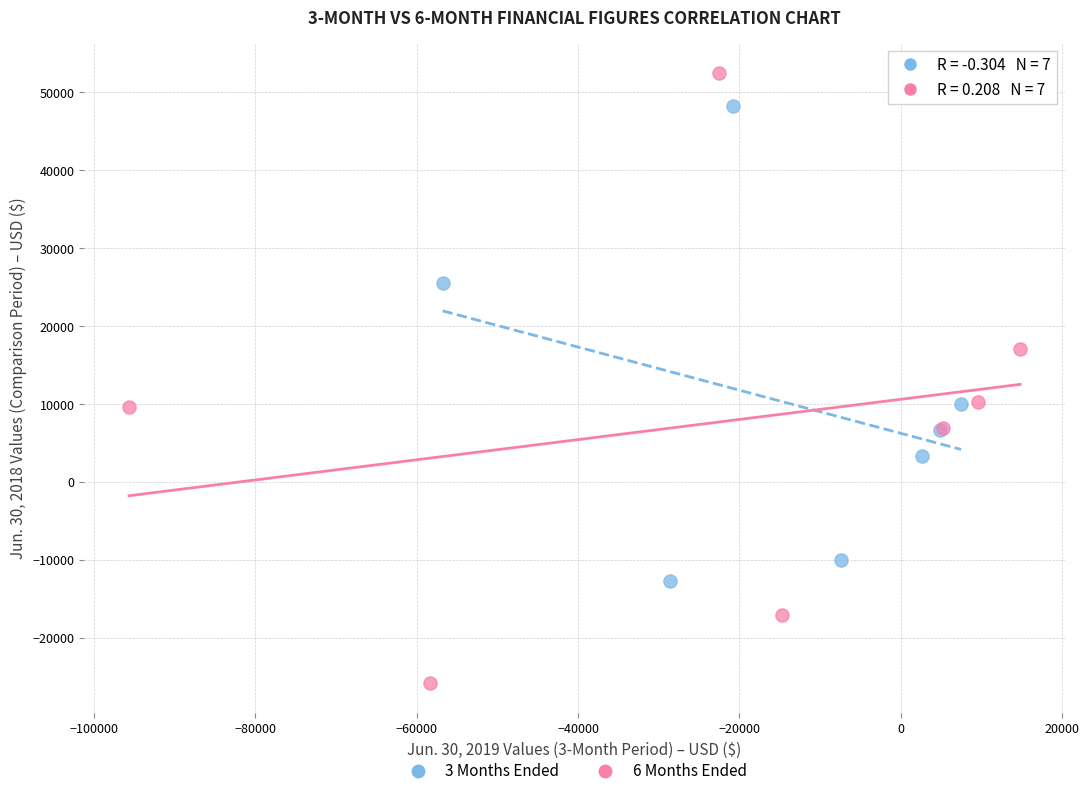

Which series has the largest Y range (max minus min)?

6 Months Ended